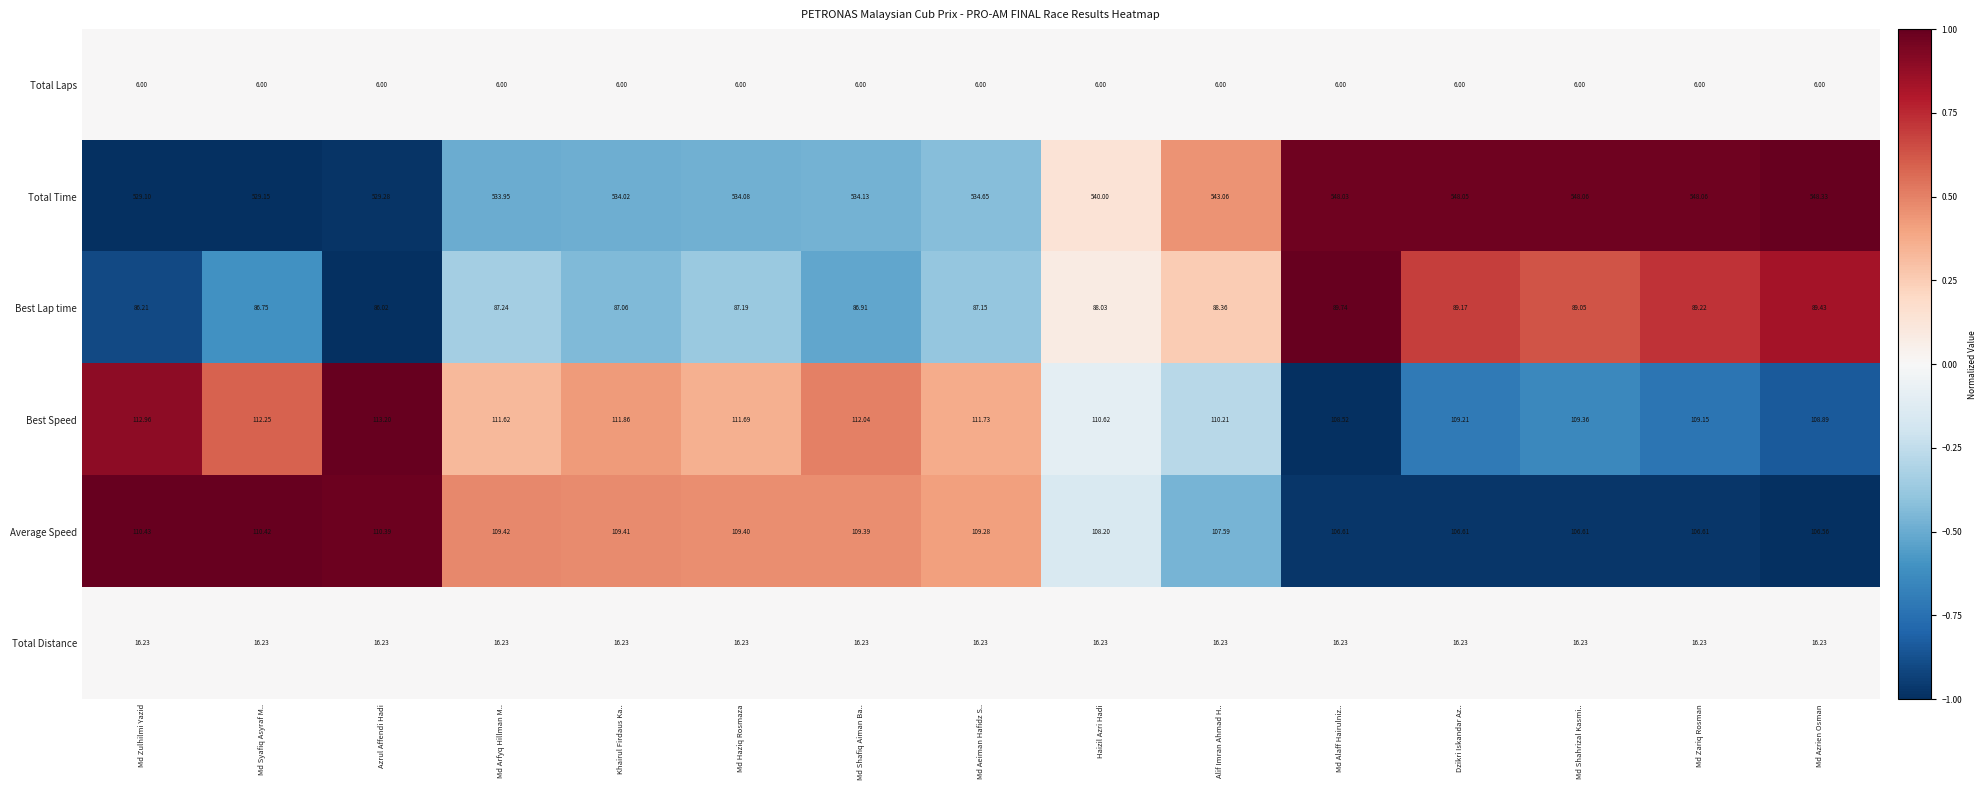

Between Azrul Affendi Hadi and Md Zariq Rosman, which series saw the biggest shift?

Total Time